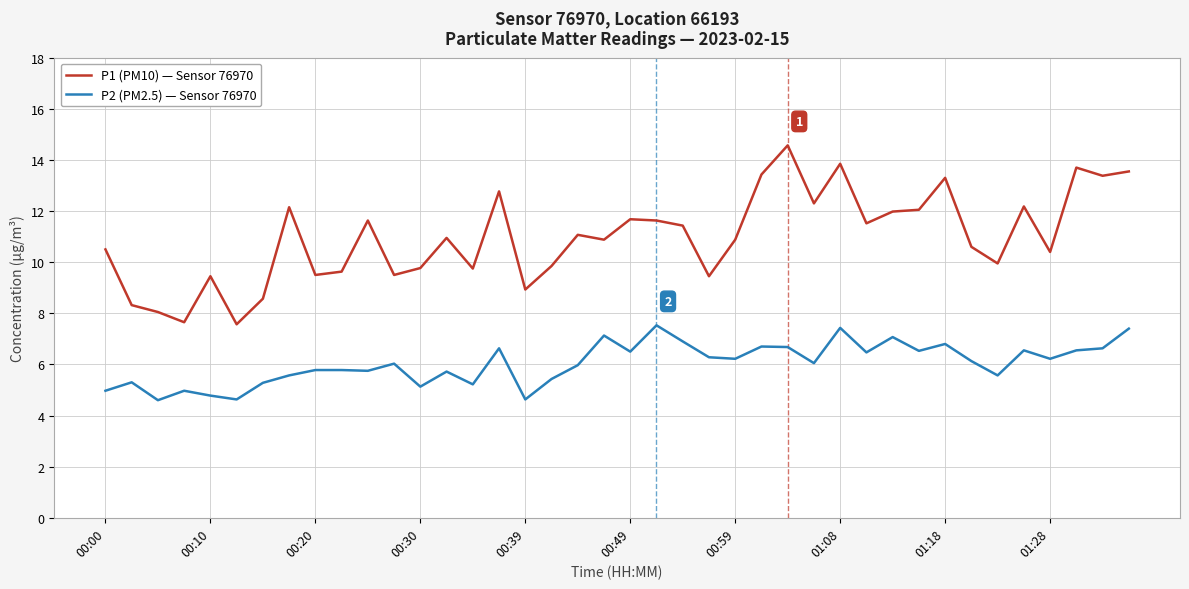

Rank the series by their average value, from lowest to highest.

P2 (PM2.5) — Sensor 76970, P1 (PM10) — Sensor 76970